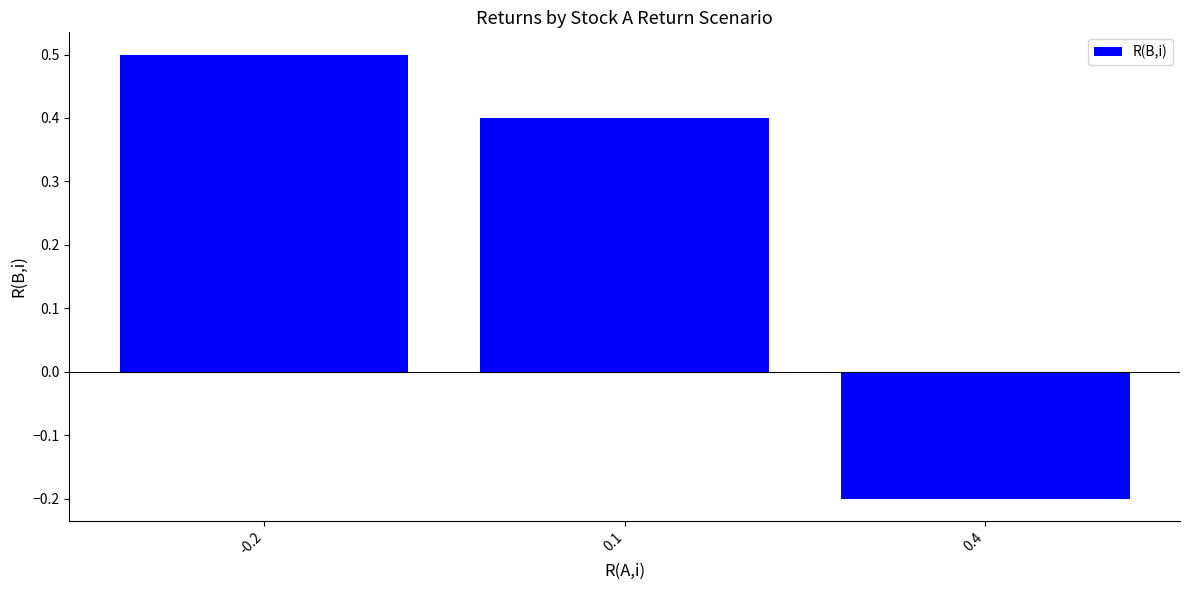

What is the sum of all values?

0.7